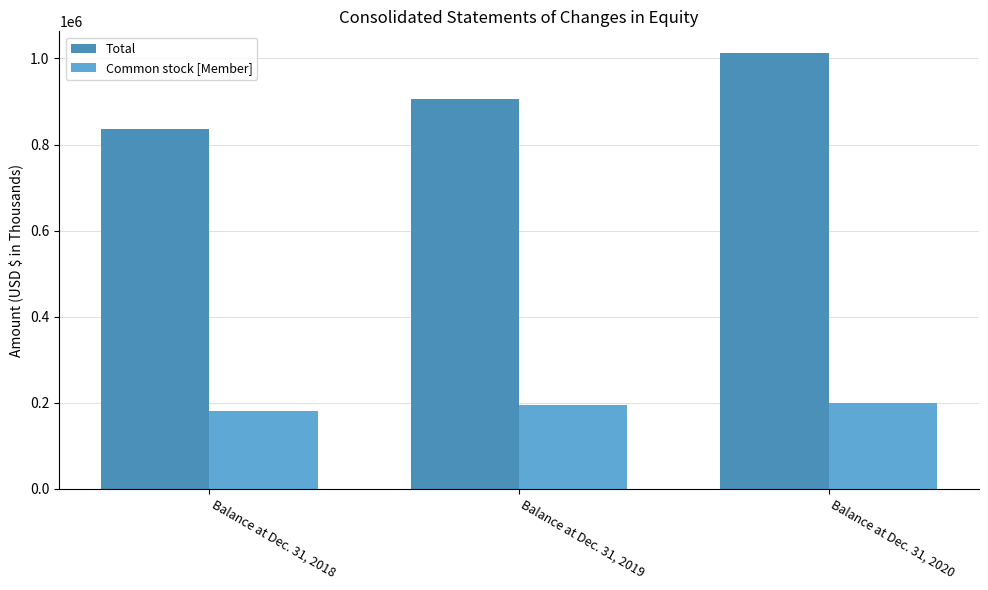

The value of Total at Balance at Dec. 31, 2019 is 327295. True or false?

False